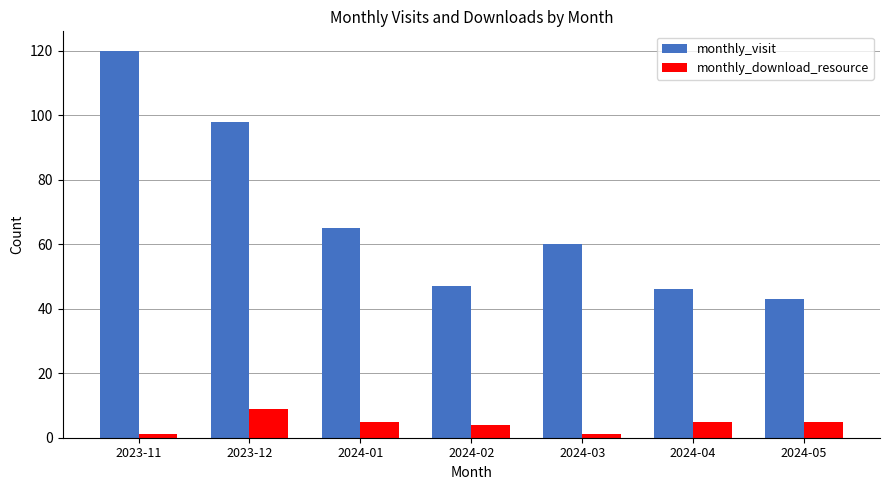

What are all the series names shown in the legend?

monthly_visit, monthly_download_resource